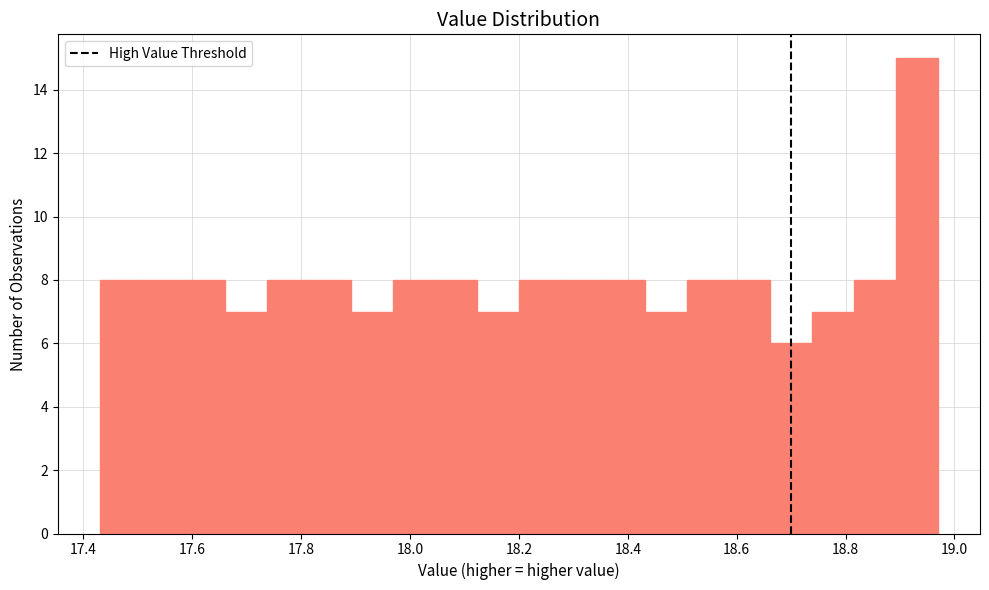

Read against the x-axis, roughly where is the centre of the tallest bar?

18.94